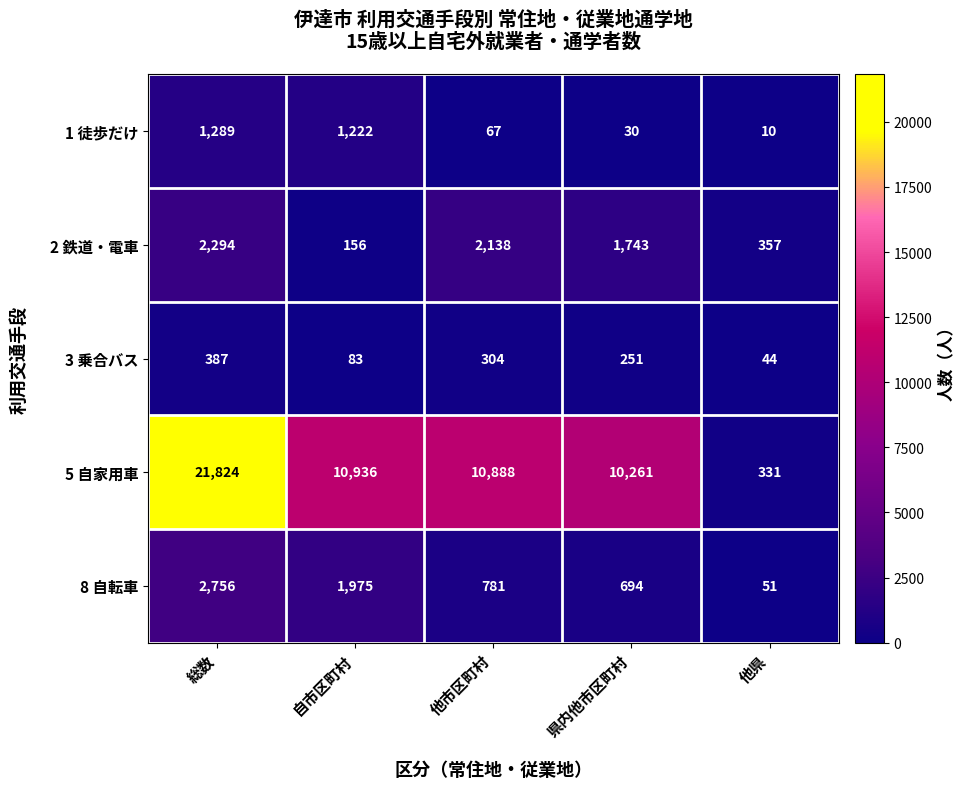

Which series changed the most between 自市区町村 and 他市区町村?

2 鉄道・電車